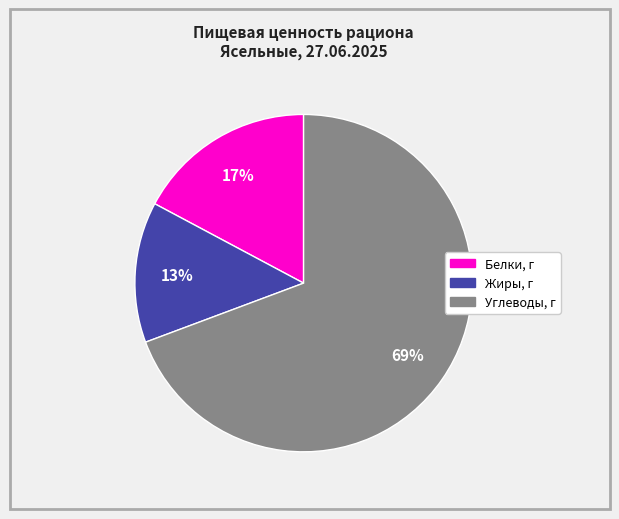

The Белки slice represents 11% of the pie. True or false?

False